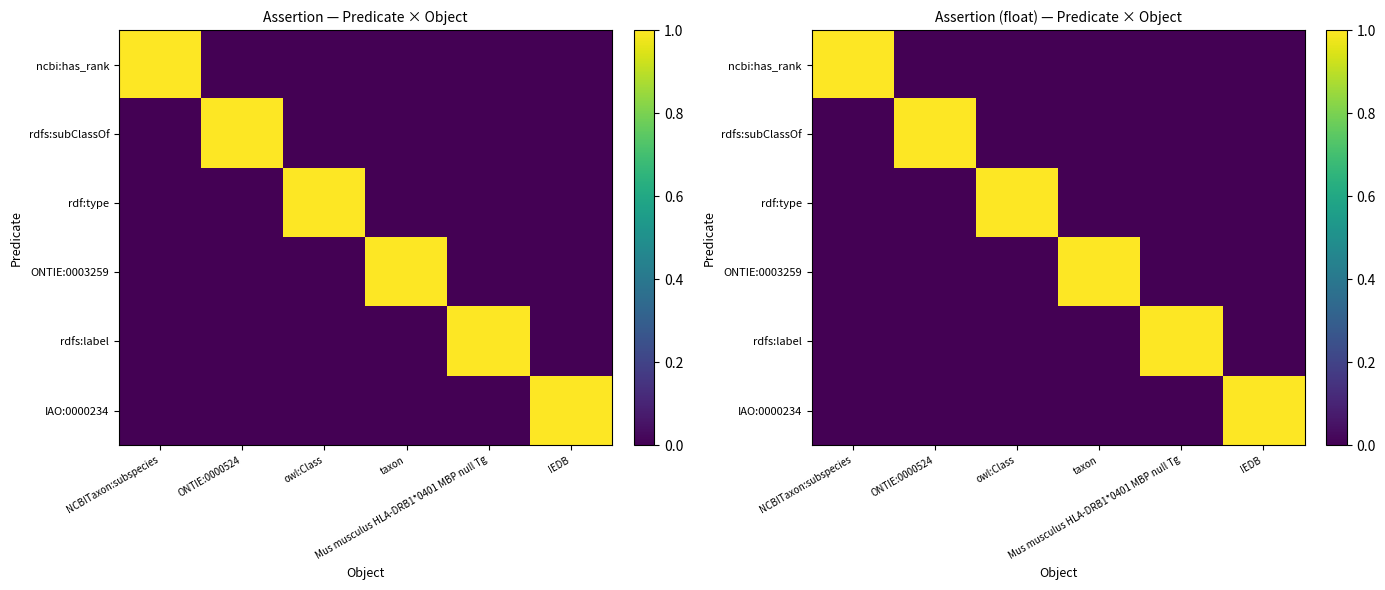

Which category has the highest value in the rdfs:subClassOf series?

ONTIE:0000524